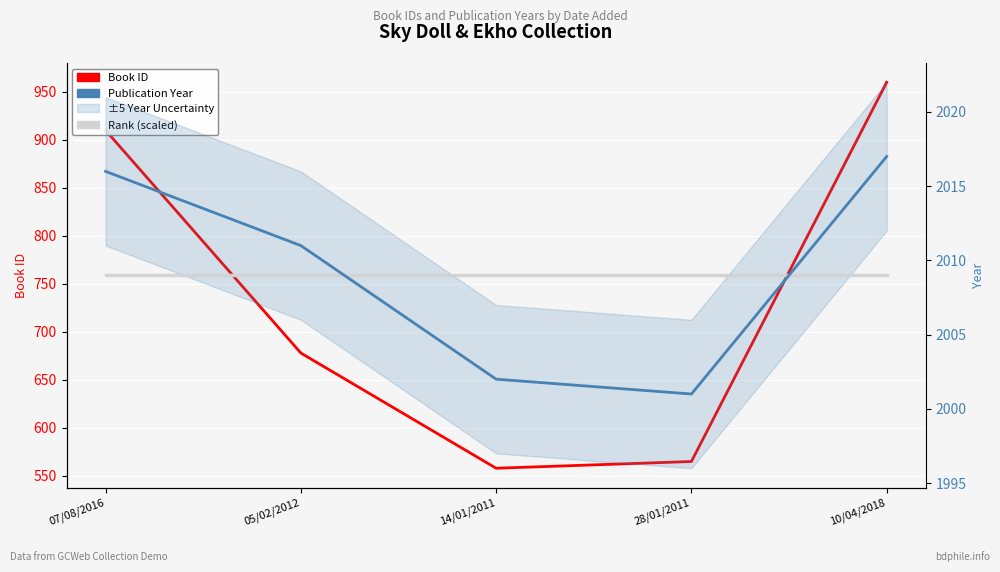

Between 05/02/2012 and 07/08/2016, which is larger?

07/08/2016